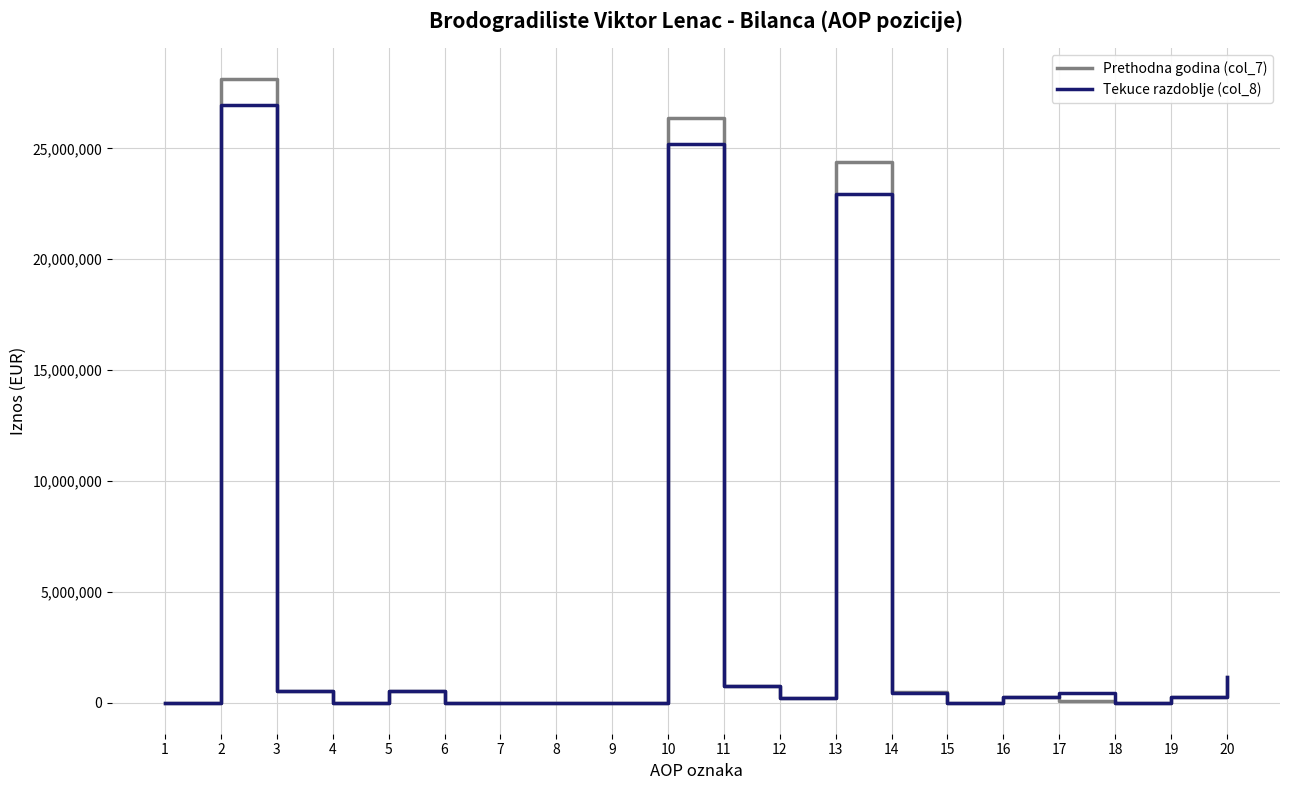

What is the maximum value shown in the chart?

28112306